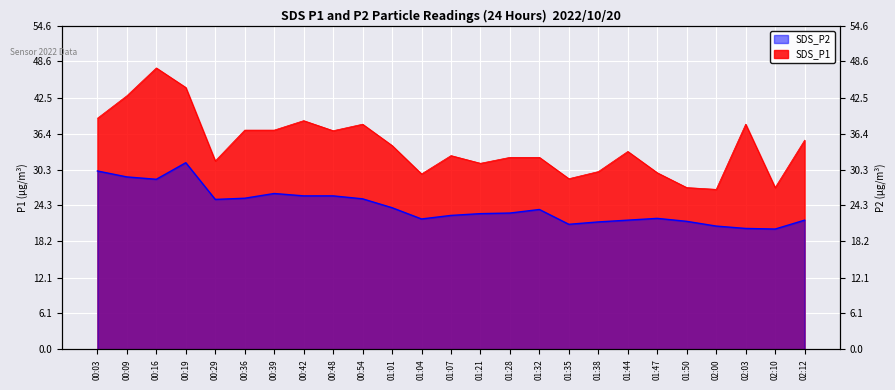

What is the value of the SDS_P1 point at the 5th from the left?

31.8